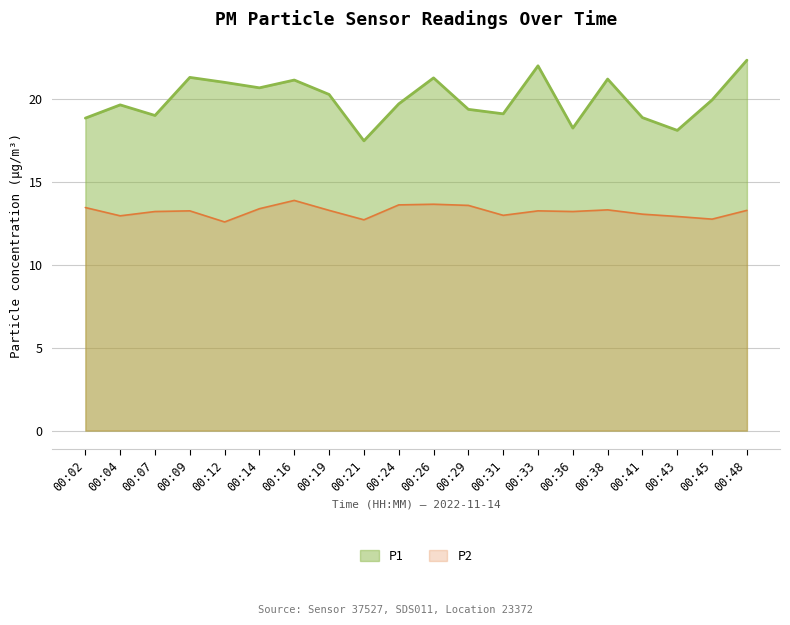

Rank the series at 19:22 from highest to lowest value.

P1, P2